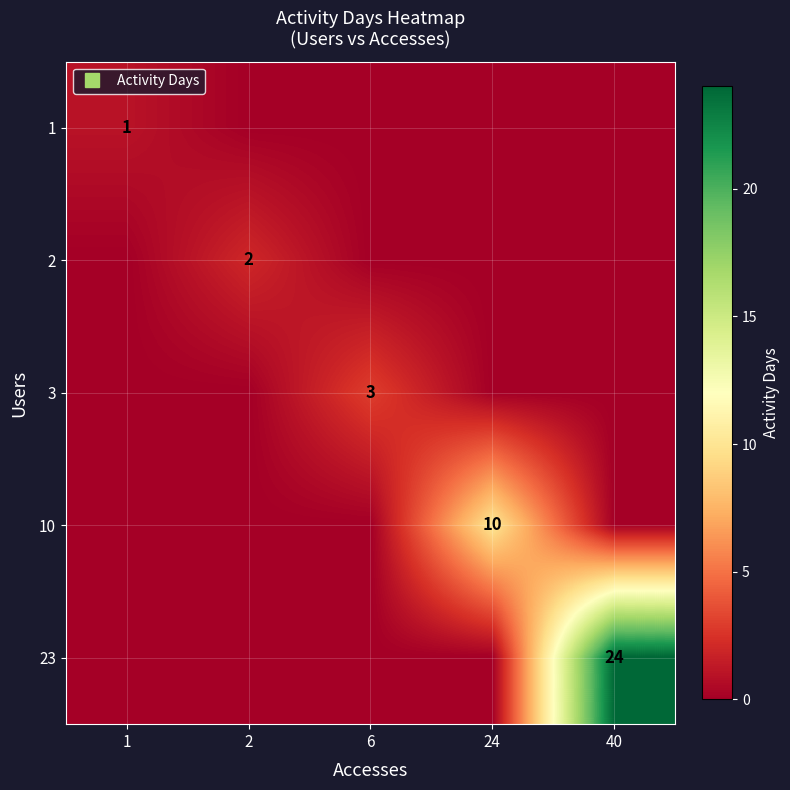

What is the difference between the maximum and second lowest values in the 10 series?

10